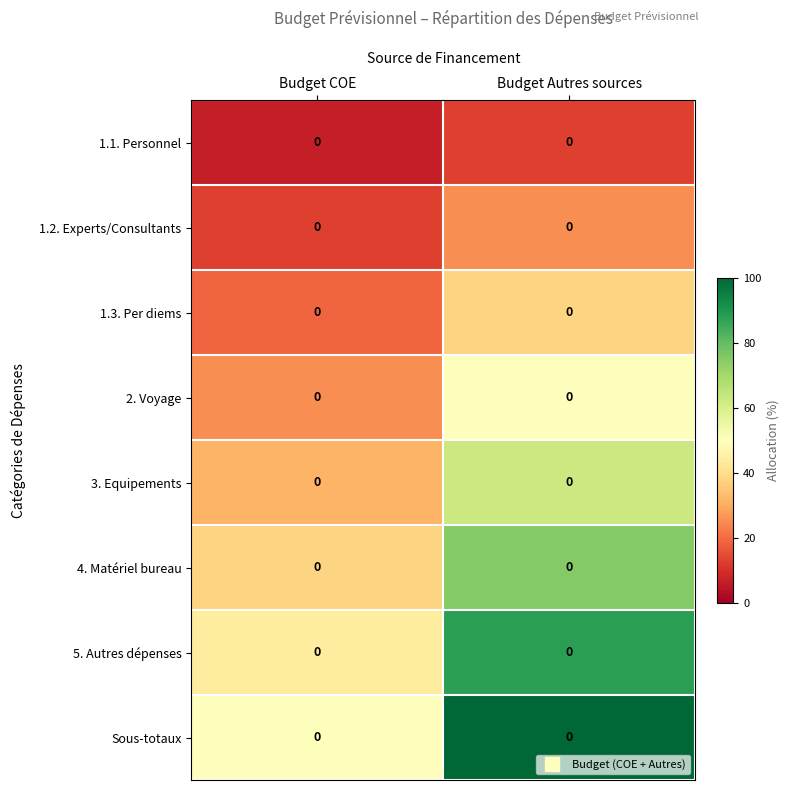

The 2. Voyage series shows 72.3 at Budget Autres sources. True or false?

False